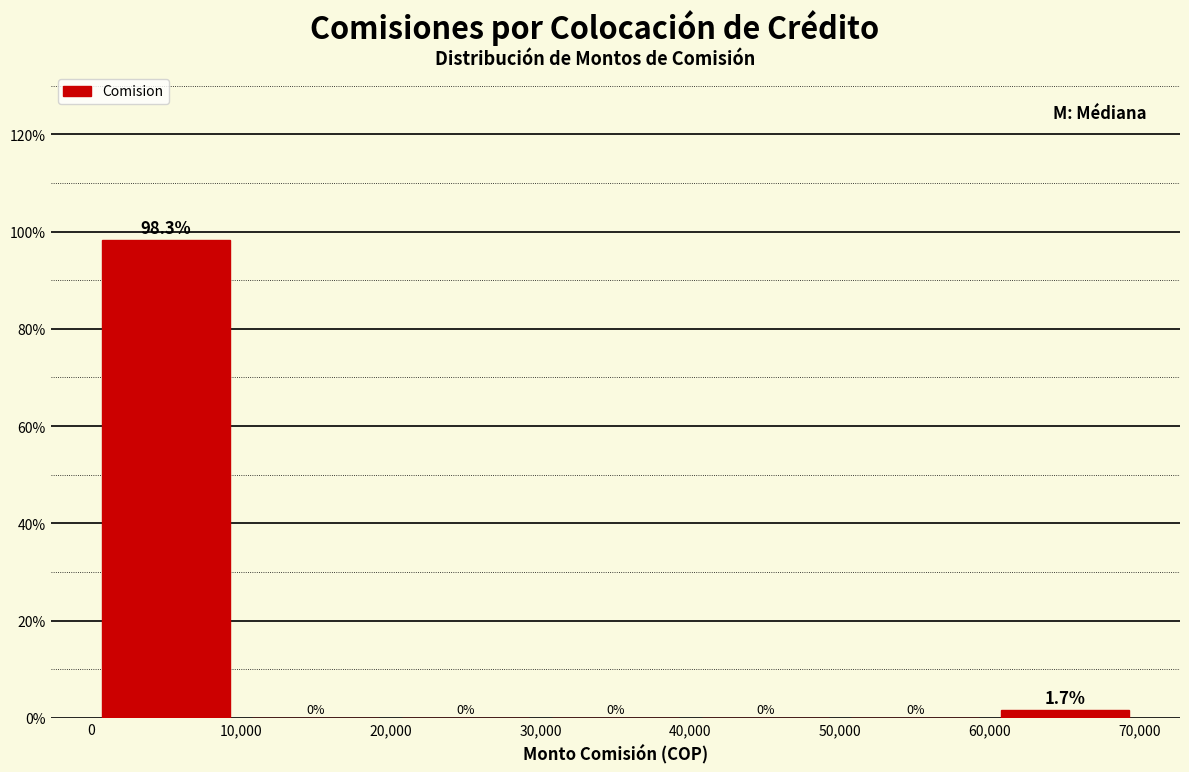

Over which range of the x-axis is the bar tallest?

0 to 10,000